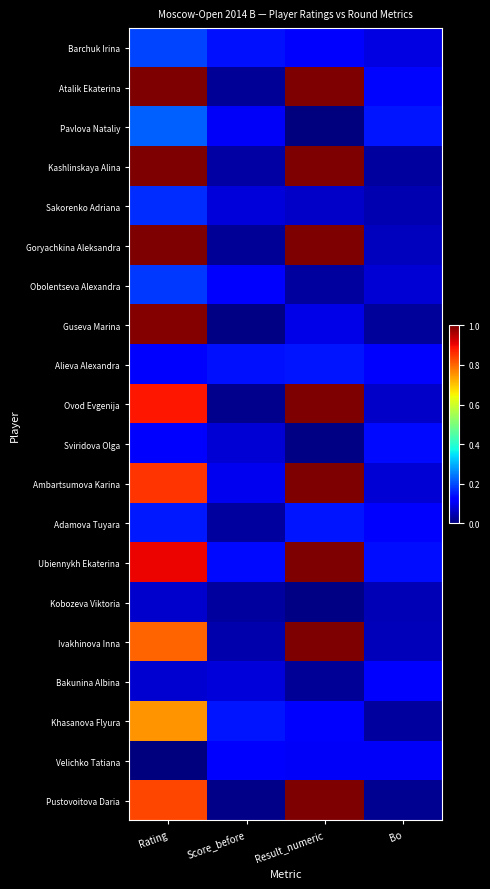

At which category is the sum across all series the highest?

Rating